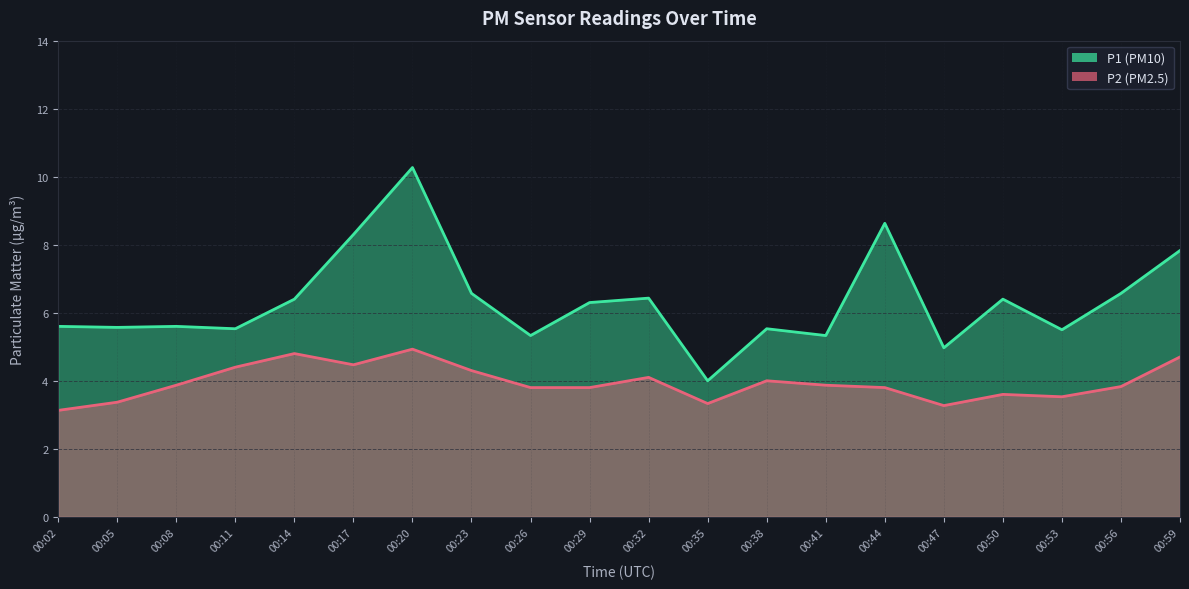

What are all the series names shown in the legend?

P1, P2